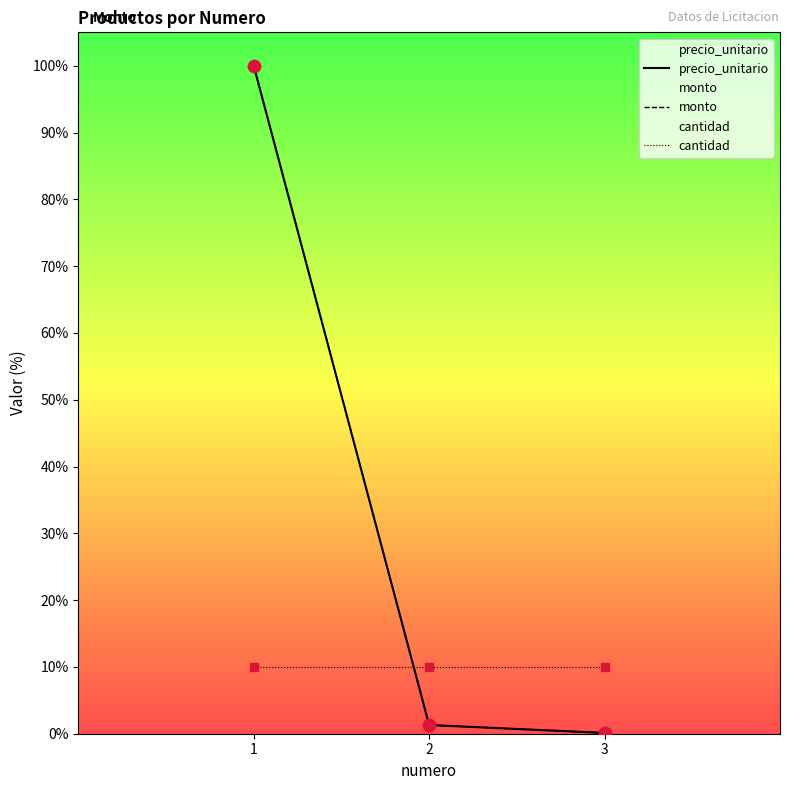

Which series has the largest total across all categories?

precio_unitario